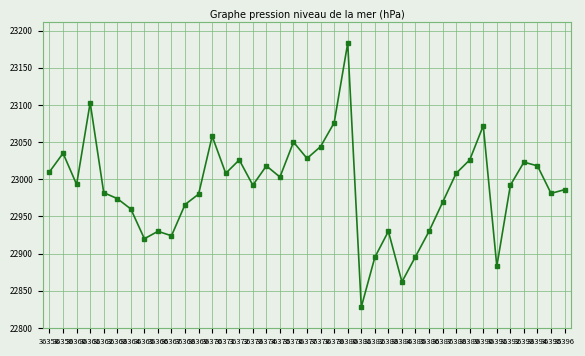

Where does the data first go above 22992?

36358